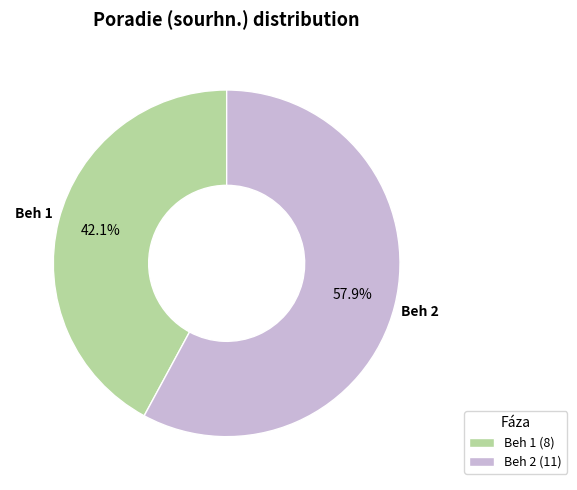

To the nearest percent, what is the difference between the Beh 2 and Beh 1 slice percentages?

16%